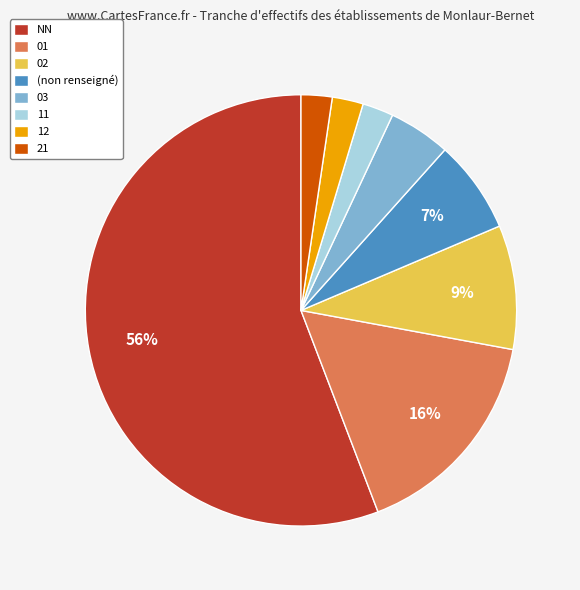

Which has a higher value, 21 or NN?

NN